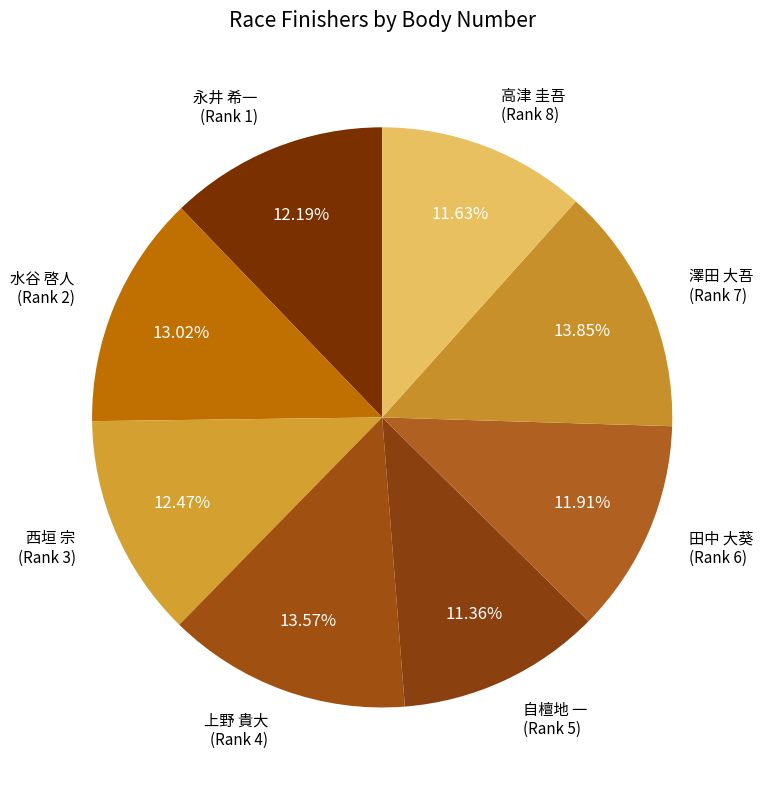

To the nearest percent, what is the difference between the largest and smallest slice percentages?

2%